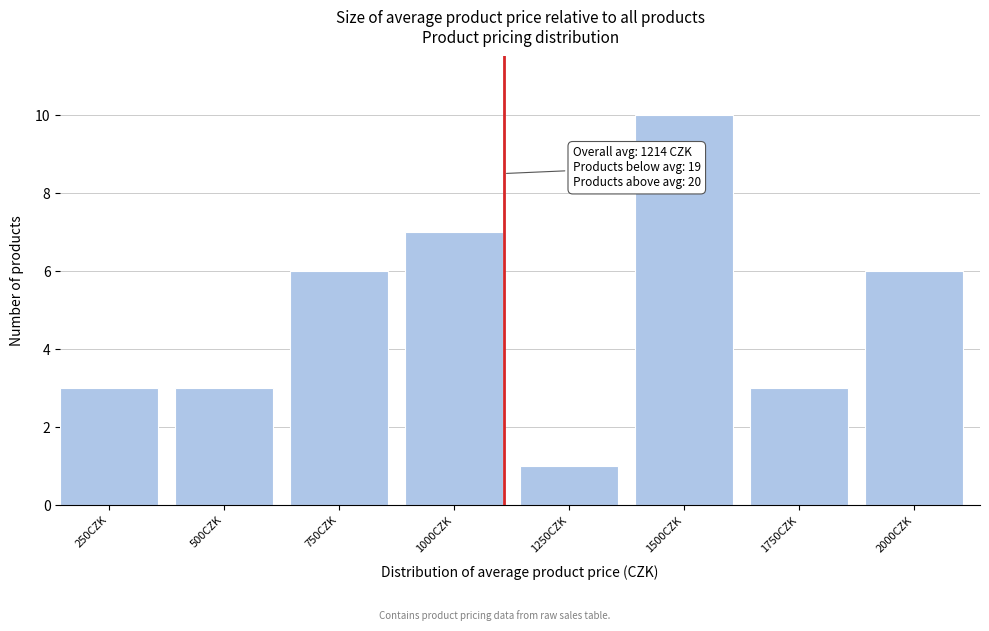

Reading left to right, transcribe all the data shown in this chart.

250CZK=3	500CZK=3	750CZK=6	1000CZK=7	1250CZK=1	1500CZK=10	1750CZK=3	2000CZK=6